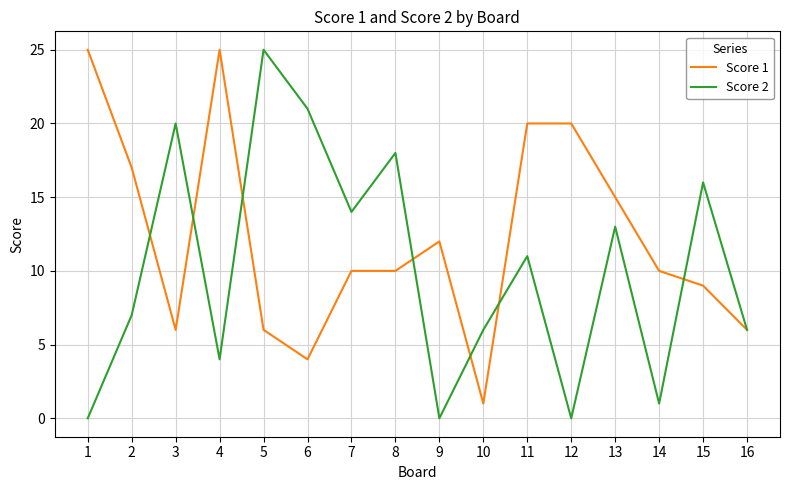

In Score 2, how many points are lower than both neighbors (excluding endpoints)?

5